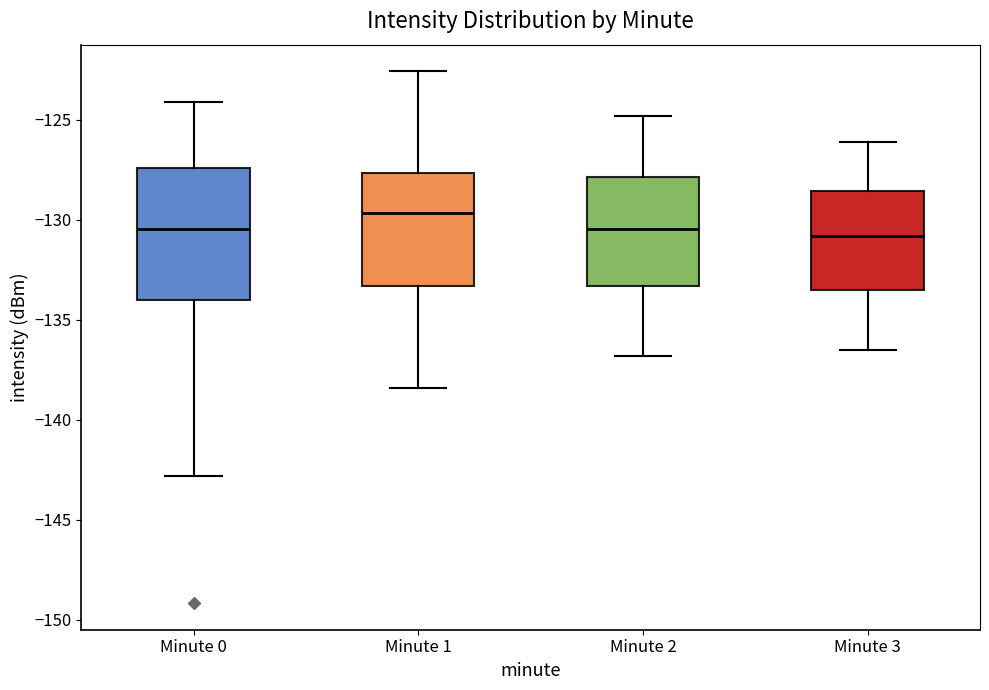

Which box's median line is the highest?

Minute 1